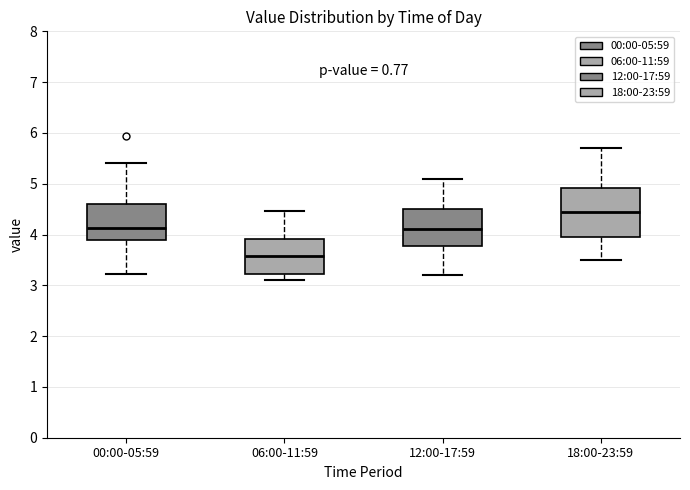

Which box is the tallest, from its lower edge to its upper edge?

18:00-23:59